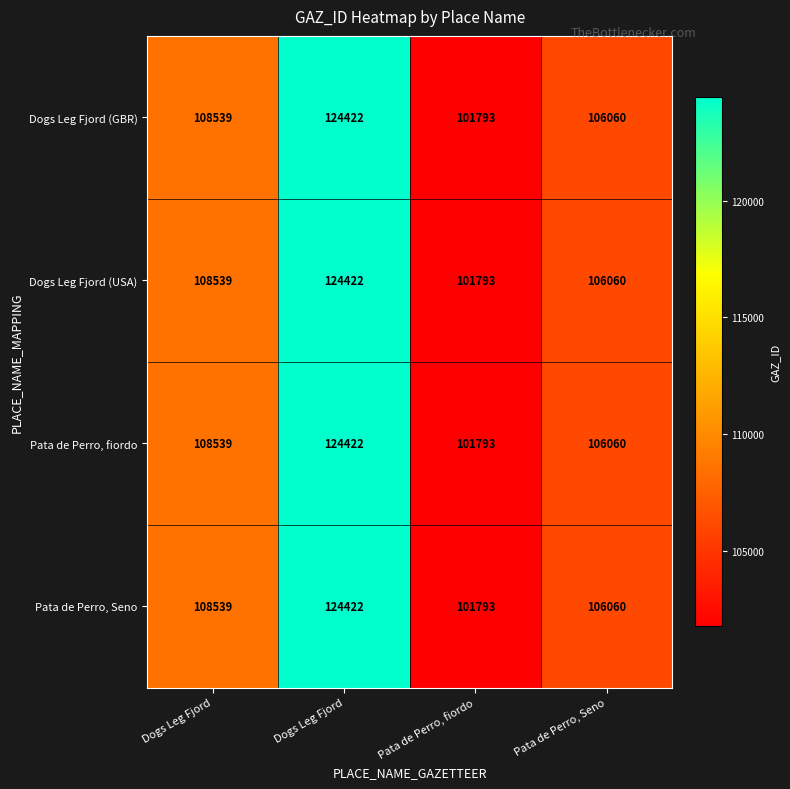

Count the number of categories in the chart.

4